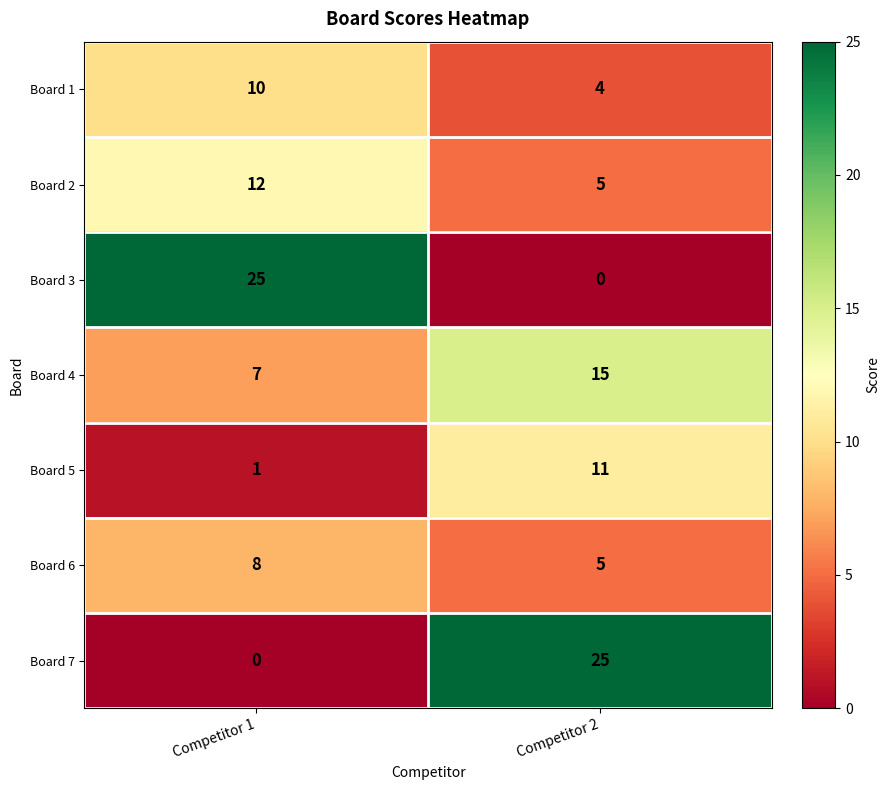

The Board 2 series shows 1 at Competitor 2. True or false?

False